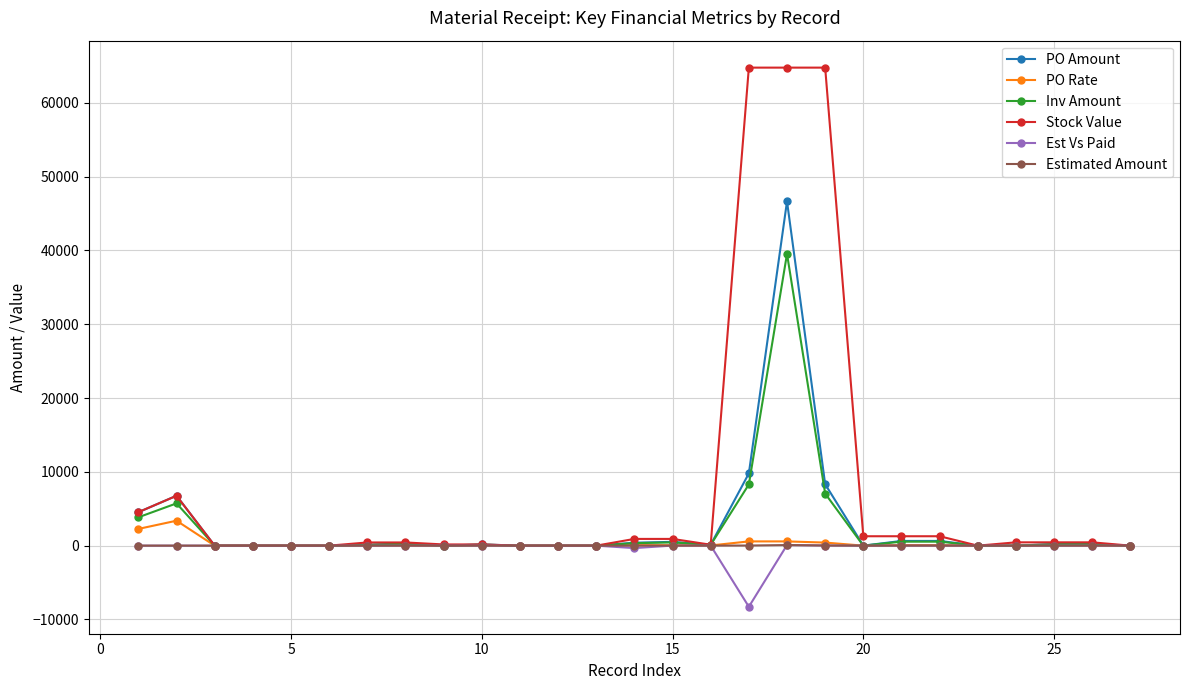

True or false: PO Amount has more than 0 points higher than both neighbors.

True